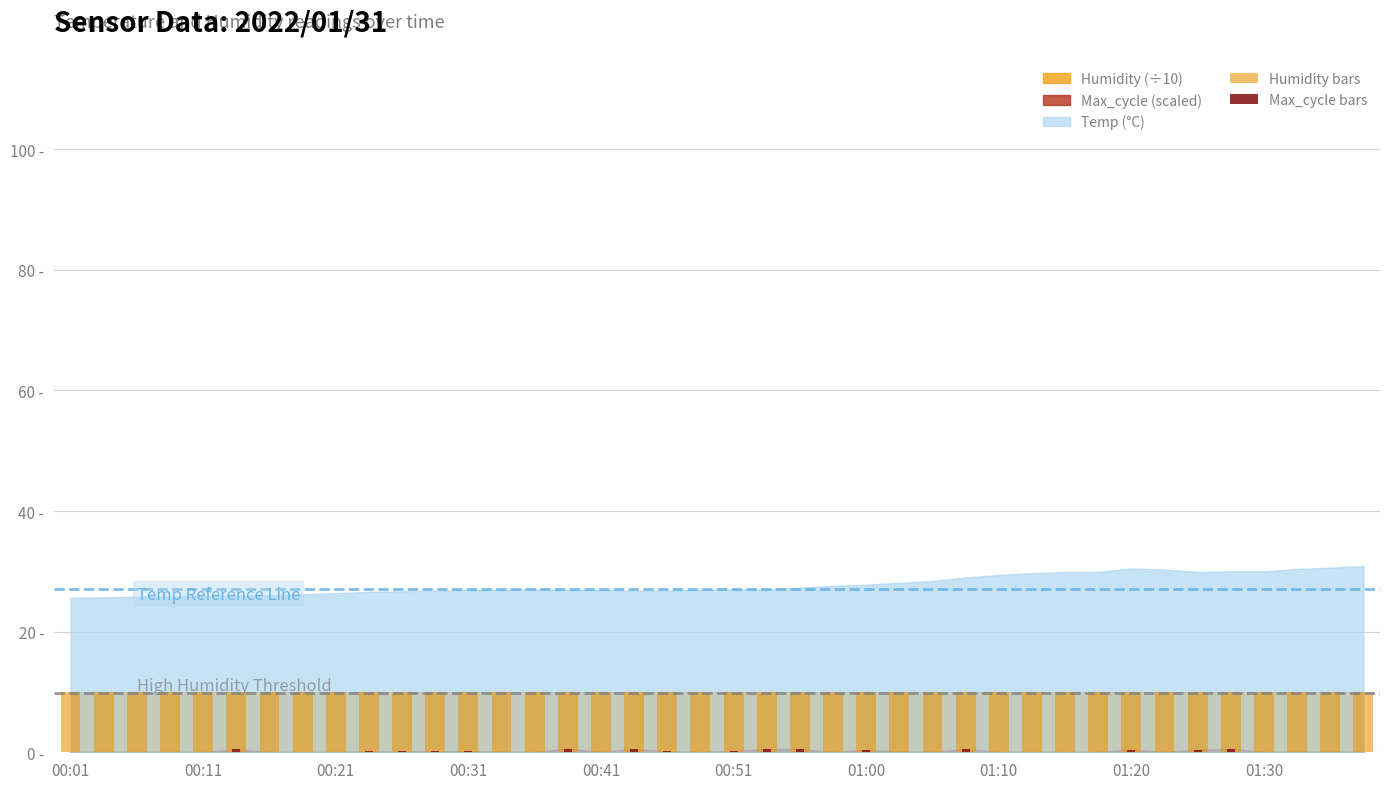

Is it true that Humidity bars equals 10.0 at 00:51?

True